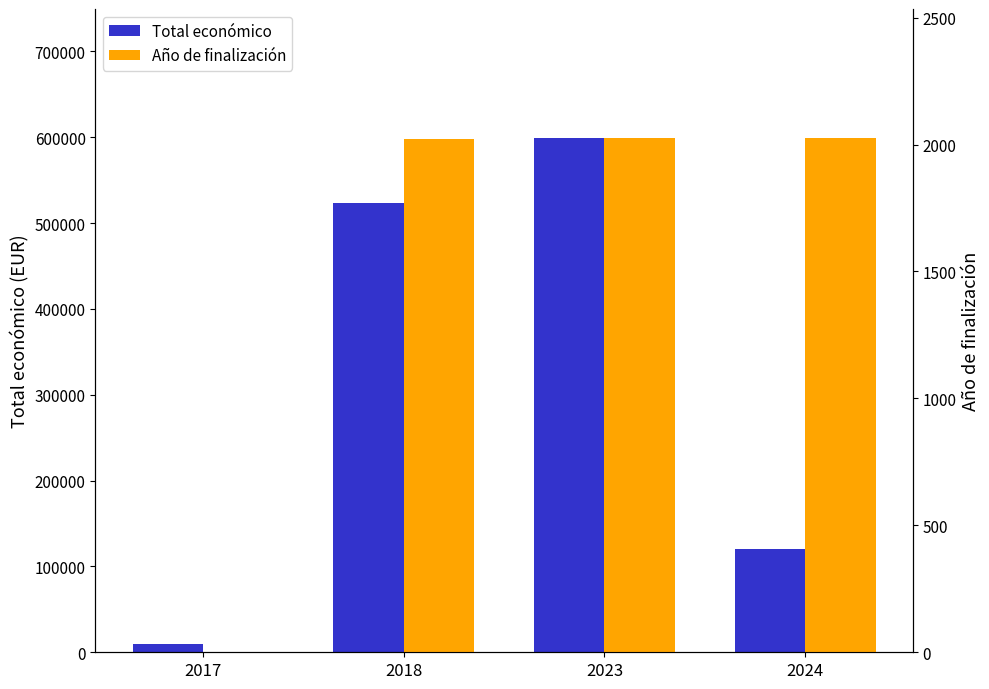

Is the value of Año de finalización at 2023 greater than the value of Total económico at 2017?

No